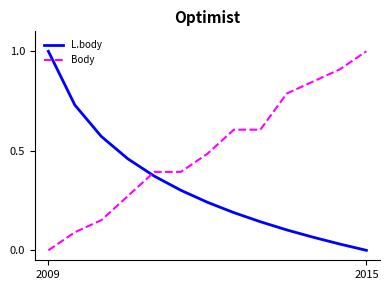

What are all the series names shown in the legend?

L.body, Body